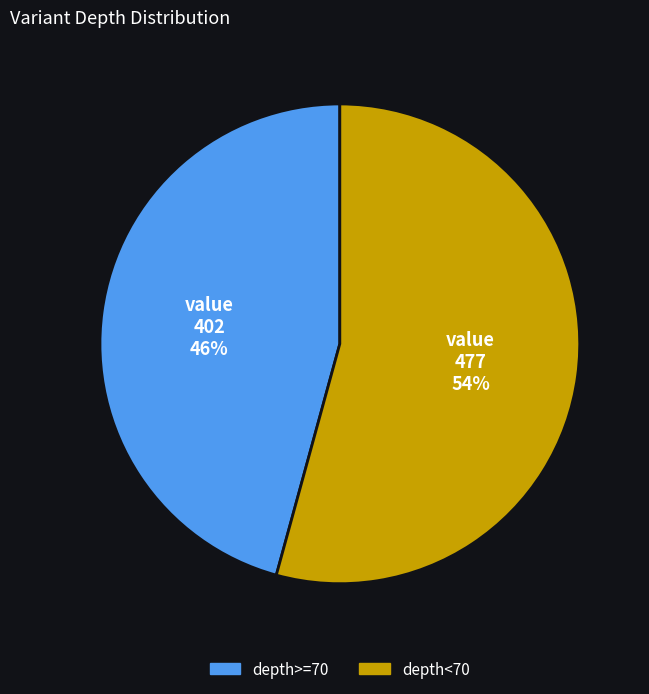

Is there a majority slice in this chart?

Yes